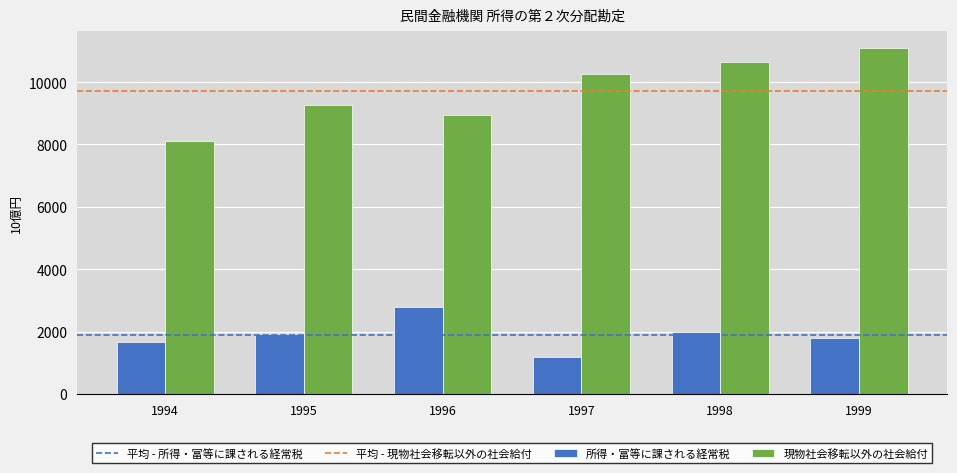

At 1997, list the series in order from largest to smallest.

現物社会移転以外の社会給付, 所得・富等に課される経常税